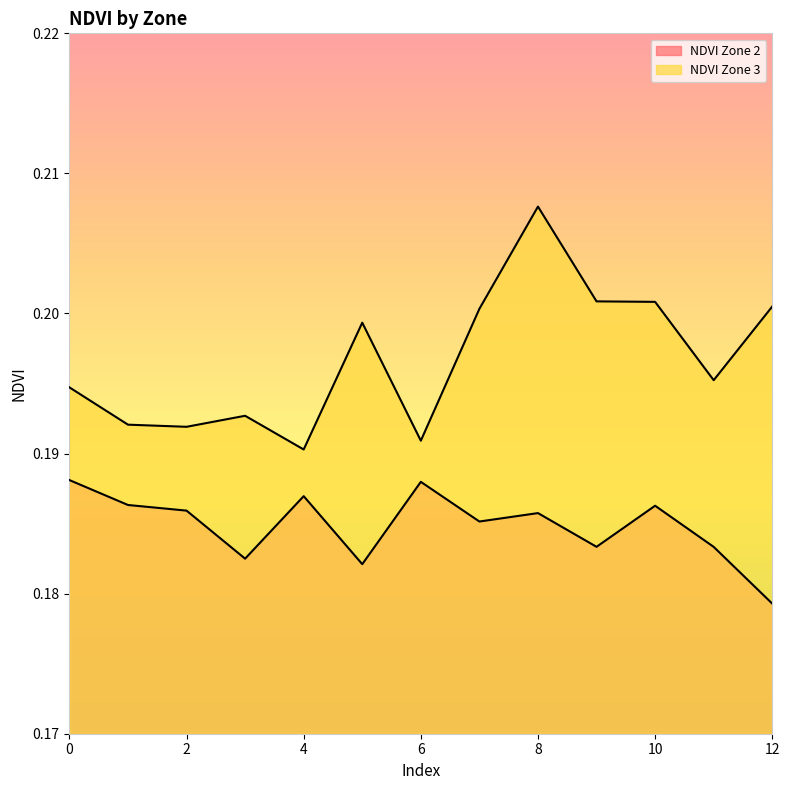

True or false: NDVI Zone 2 and NDVI Zone 3 intersect in this chart.

False